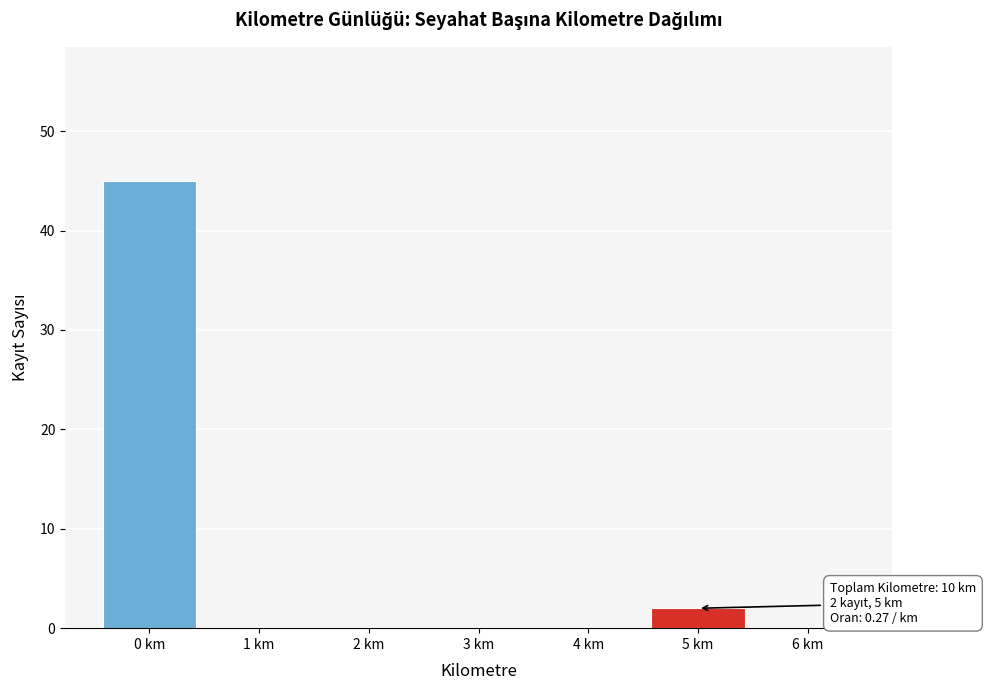

Over which range of the x-axis is the bar tallest?

-0.5 to 0.5